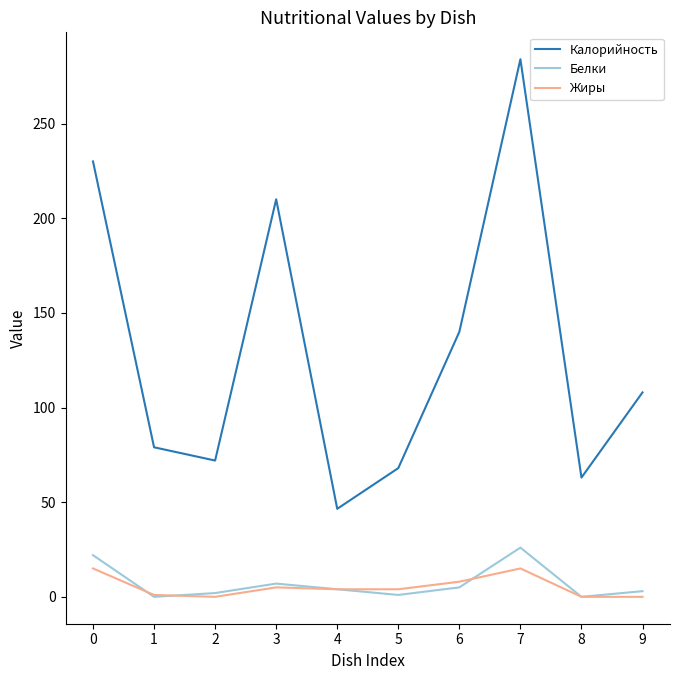

Does the chart have visible grid lines?

No